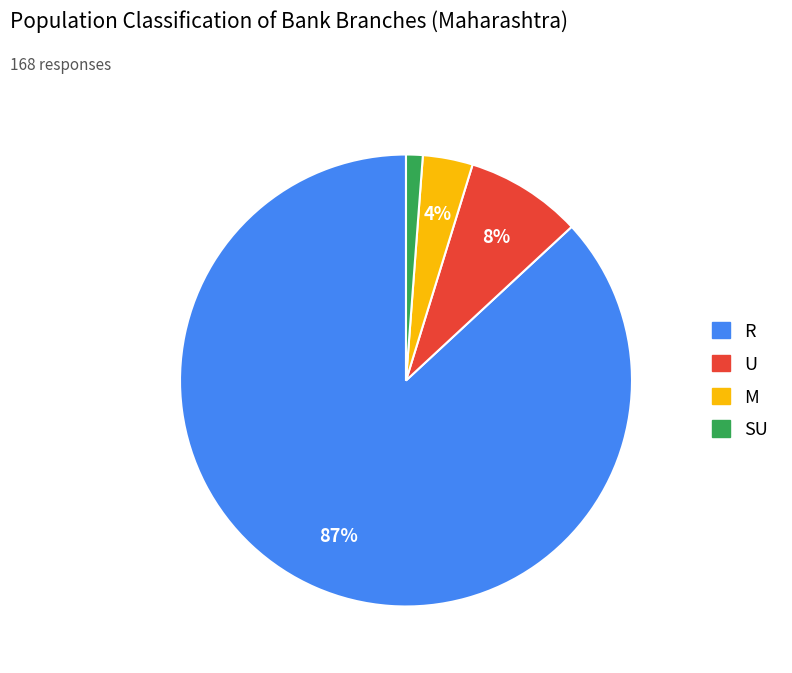

Is there any slice that represents more than half of the pie?

Yes